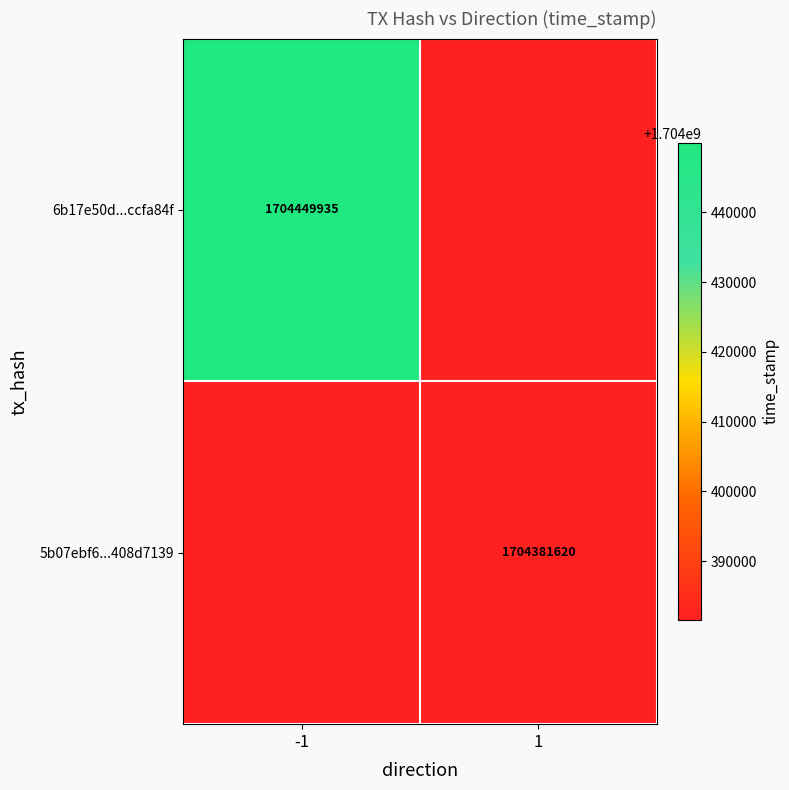

The value of 5b07ebf6...408d7139 at 1 is 1704381620. True or false?

True